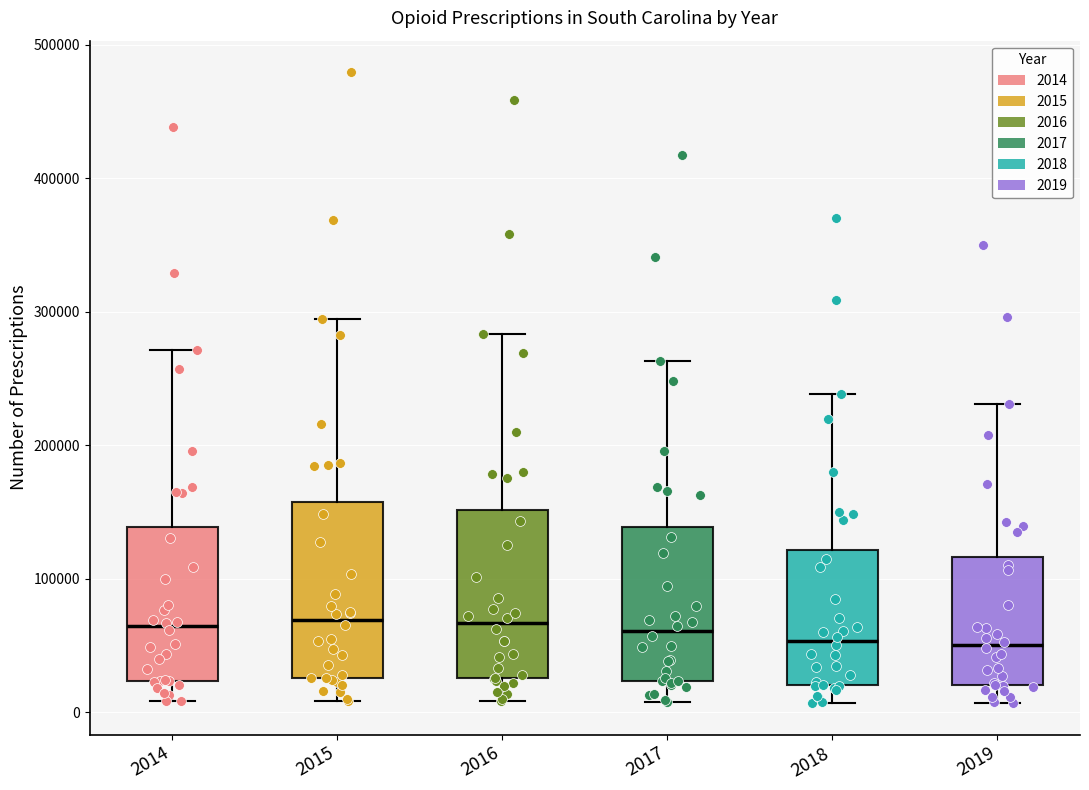

Where does the median line of the box at x = 2014 sit on the y-axis? The values are not printed on the chart, so give them approximately, as read against the axis.

60000